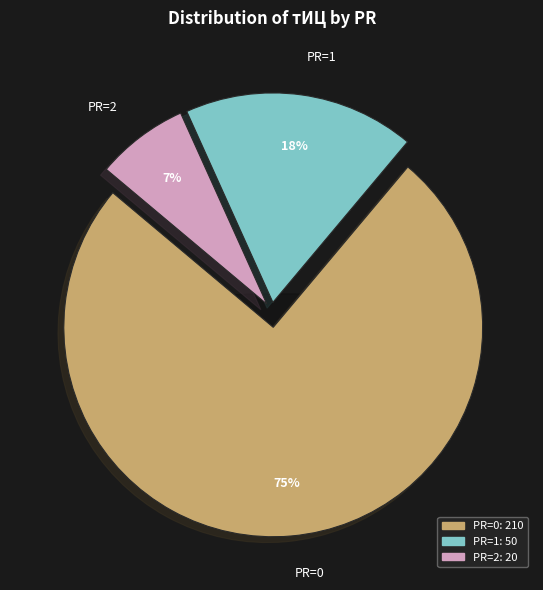

Do PR=2 and PR=0 together represent more than half of the pie?

Yes